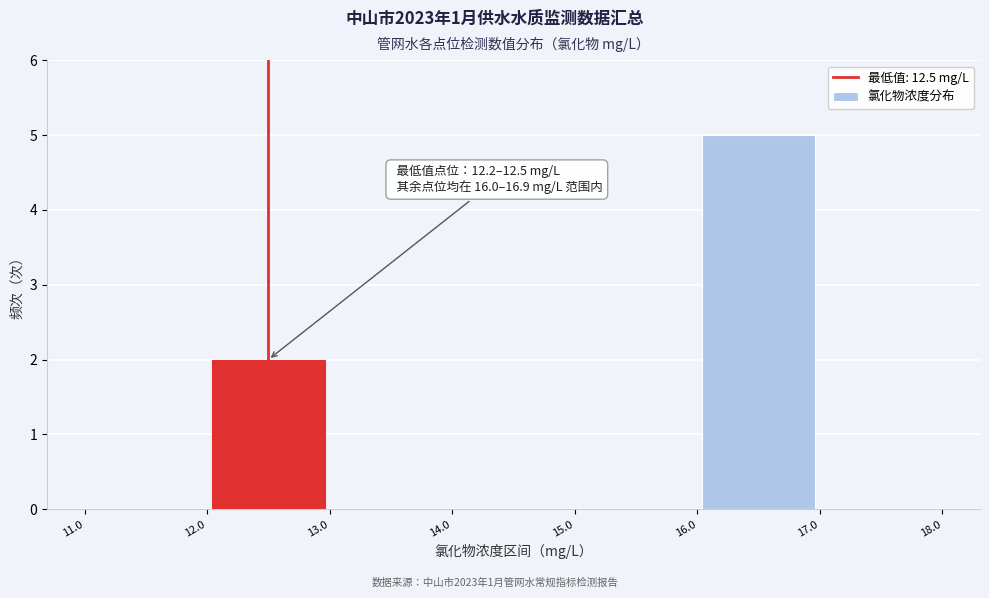

Which range on the x-axis has the tallest bar?

16.0 to 17.0